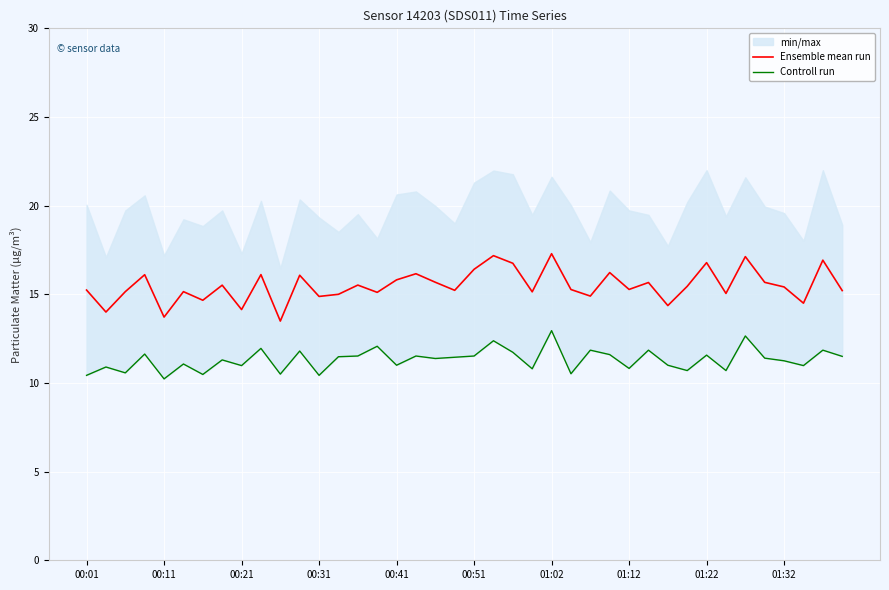

What is the value of the Ensemble mean run point at the 33rd from the left?

16.8